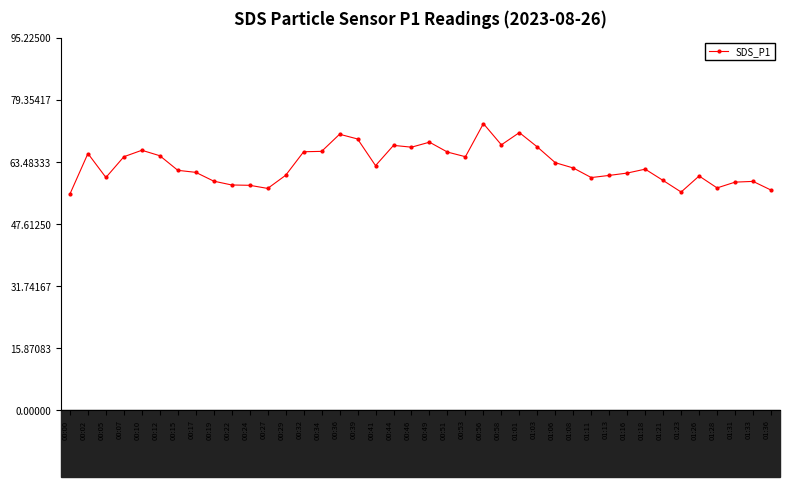

Where is the first local minimum?

00:05